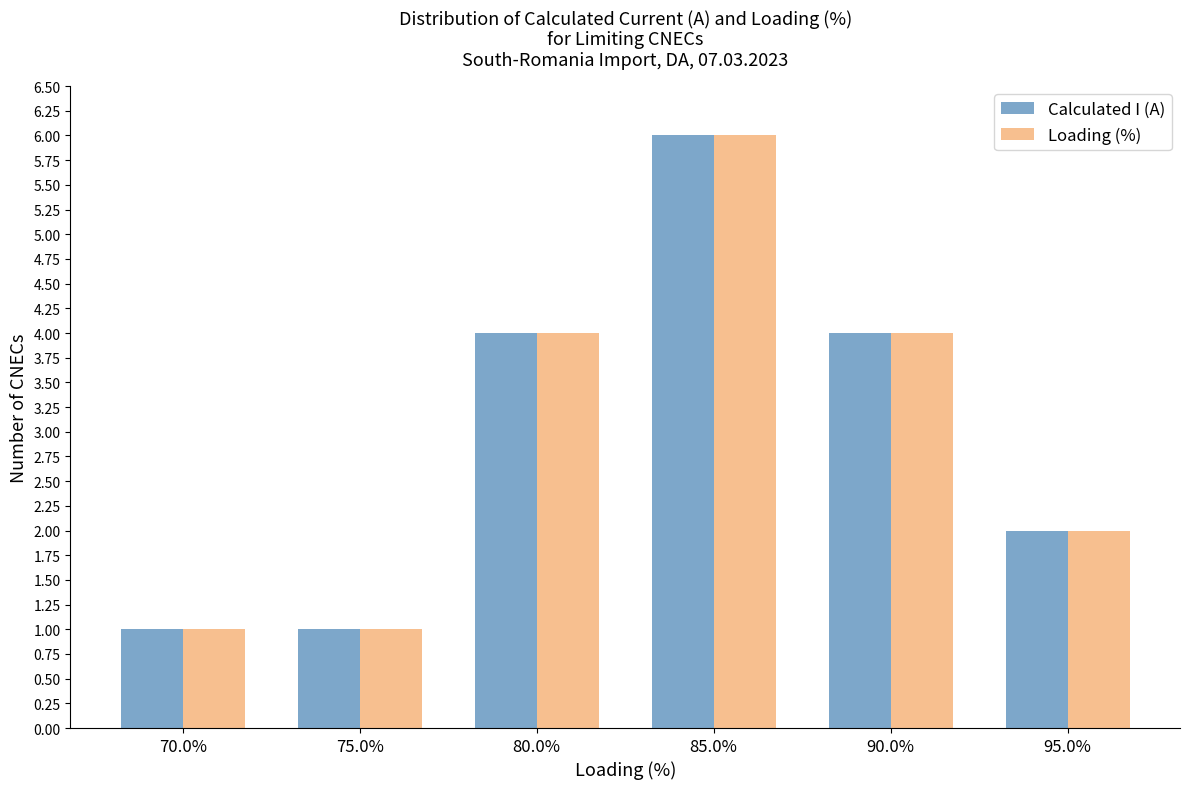

Reading left to right, what are all the values shown in this chart?

Calculated I (A): 70.0%=1	75.0%=1	80.0%=4	85.0%=6	90.0%=4	95.0%=2
Loading (%): 70.0%=1	75.0%=1	80.0%=4	85.0%=6	90.0%=4	95.0%=2